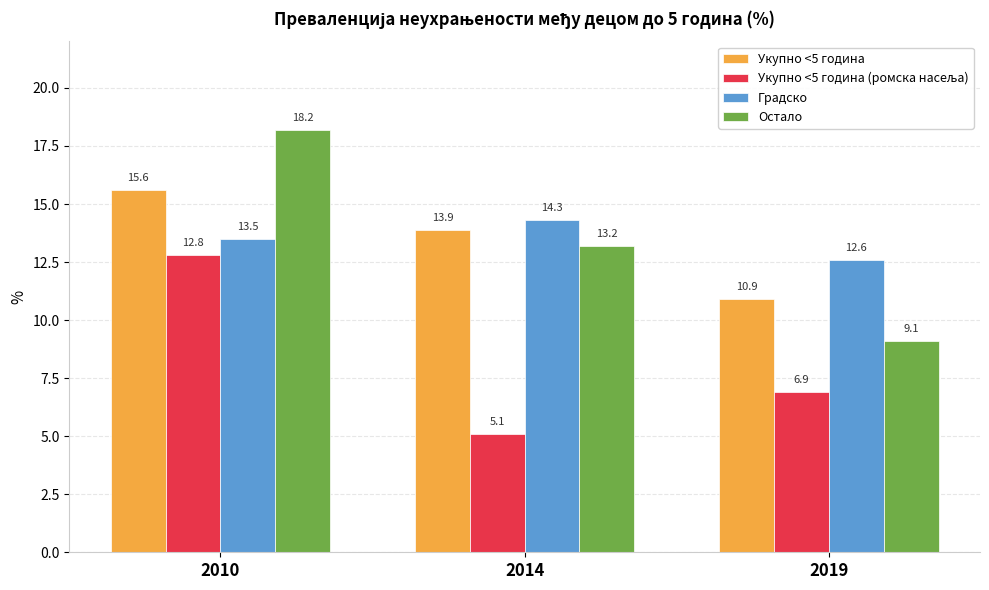

What is the sum of the Укупно <5 година values at 2014 and 2010?

29.5